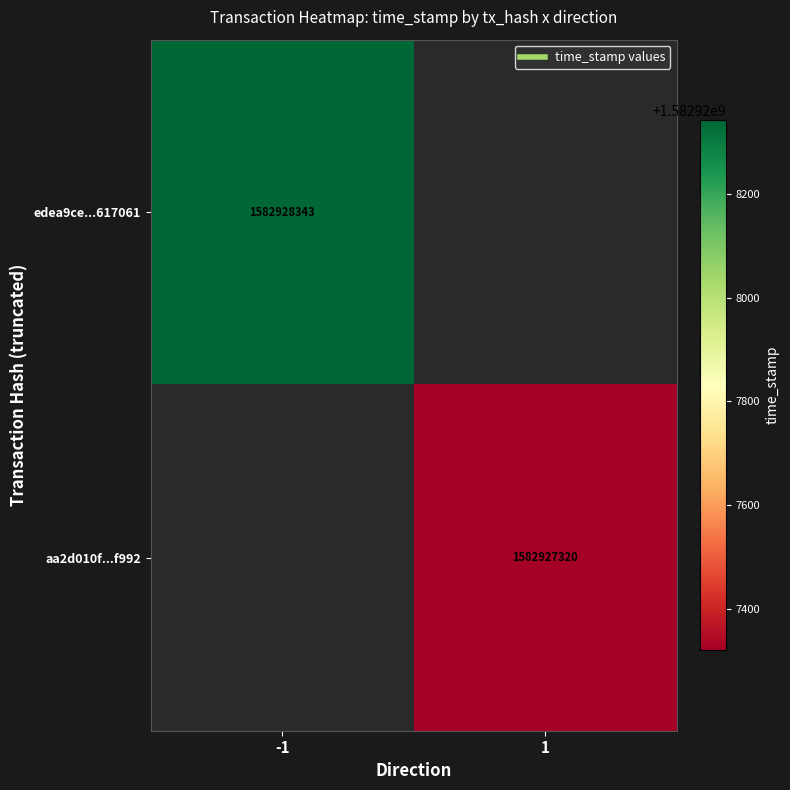

What is the total value across all series at time_stamp?

3165855663